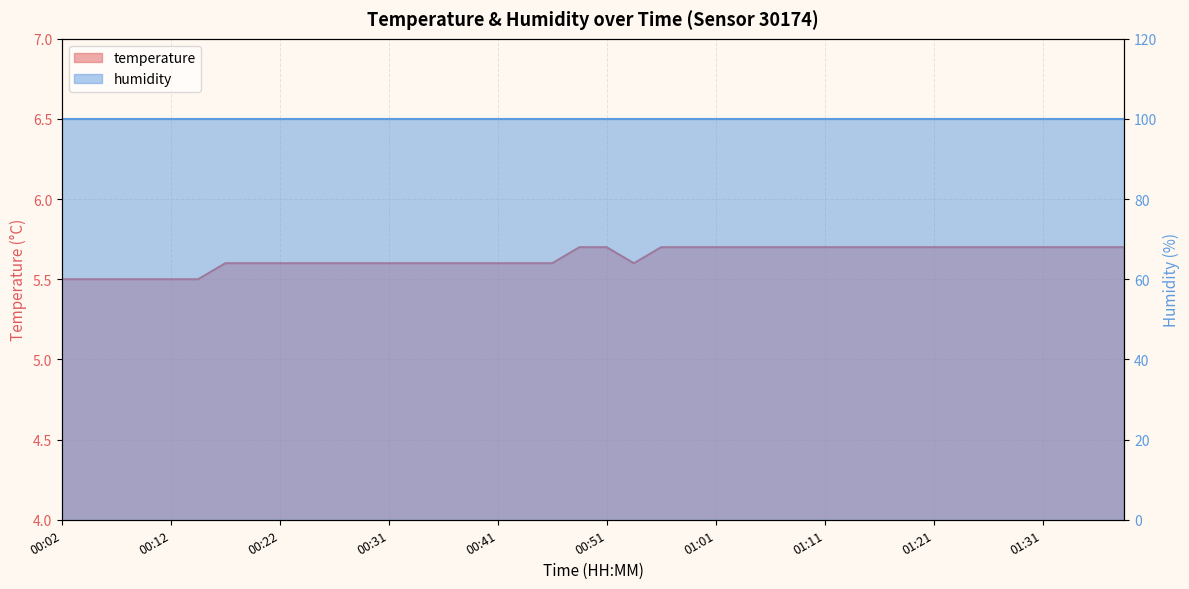

The chart shows a value of 9.6 at 01:11. True or false?

False